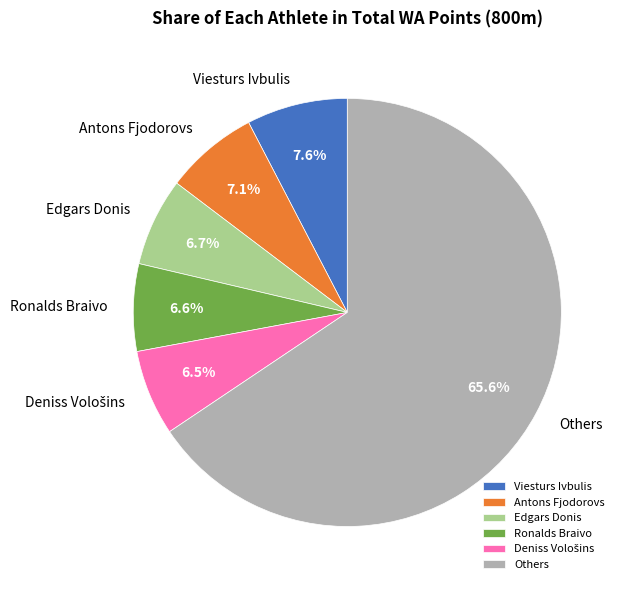

Is the sum of Viesturs Ivbulis and Others greater than half?

Yes